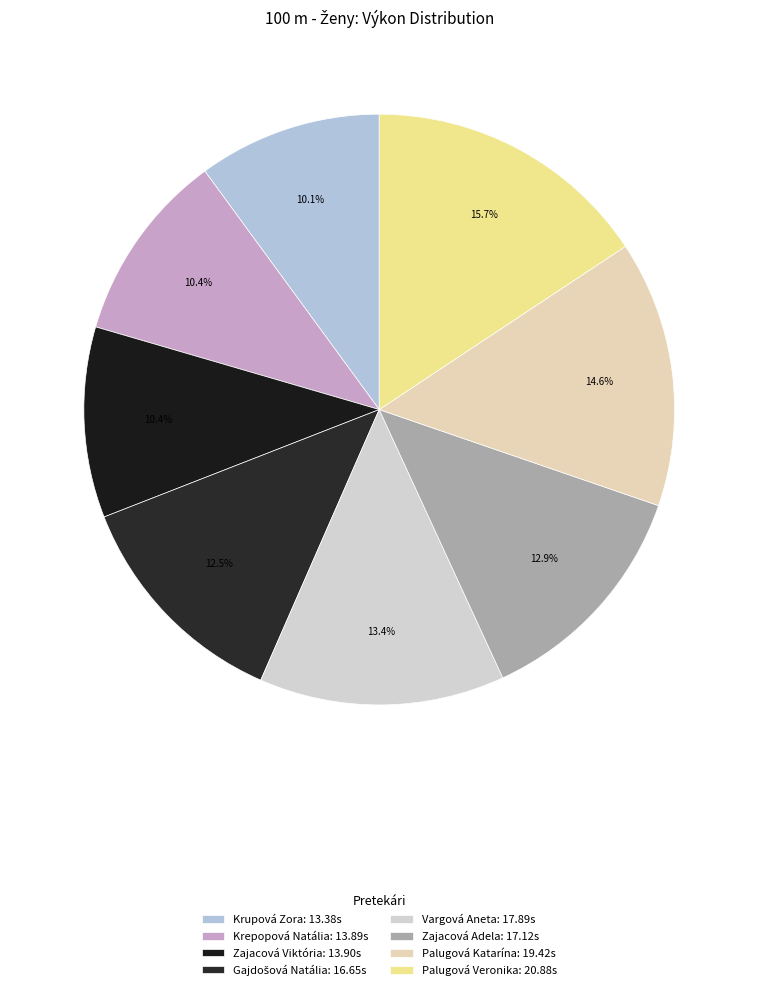

How many slices are in this pie chart?

8